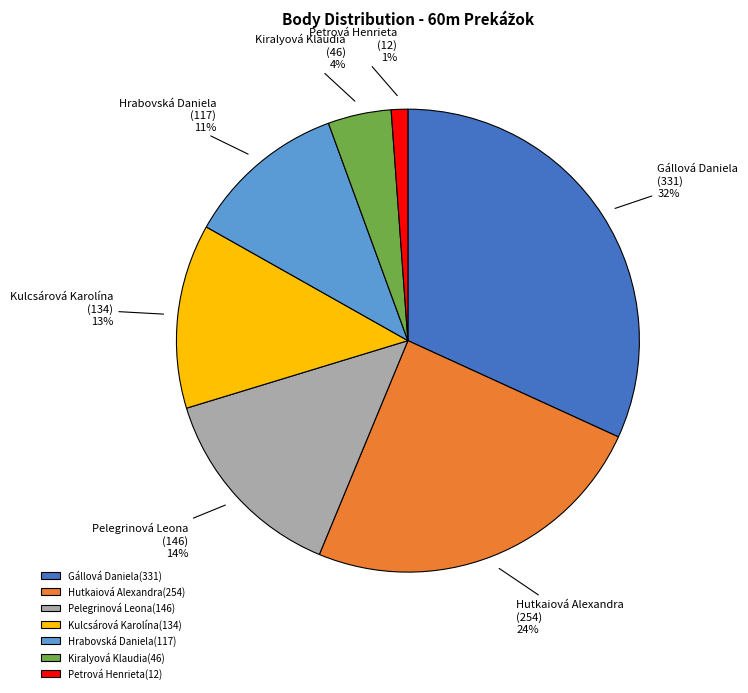

Is it true that Hrabovská Daniela is 18% of the pie?

False